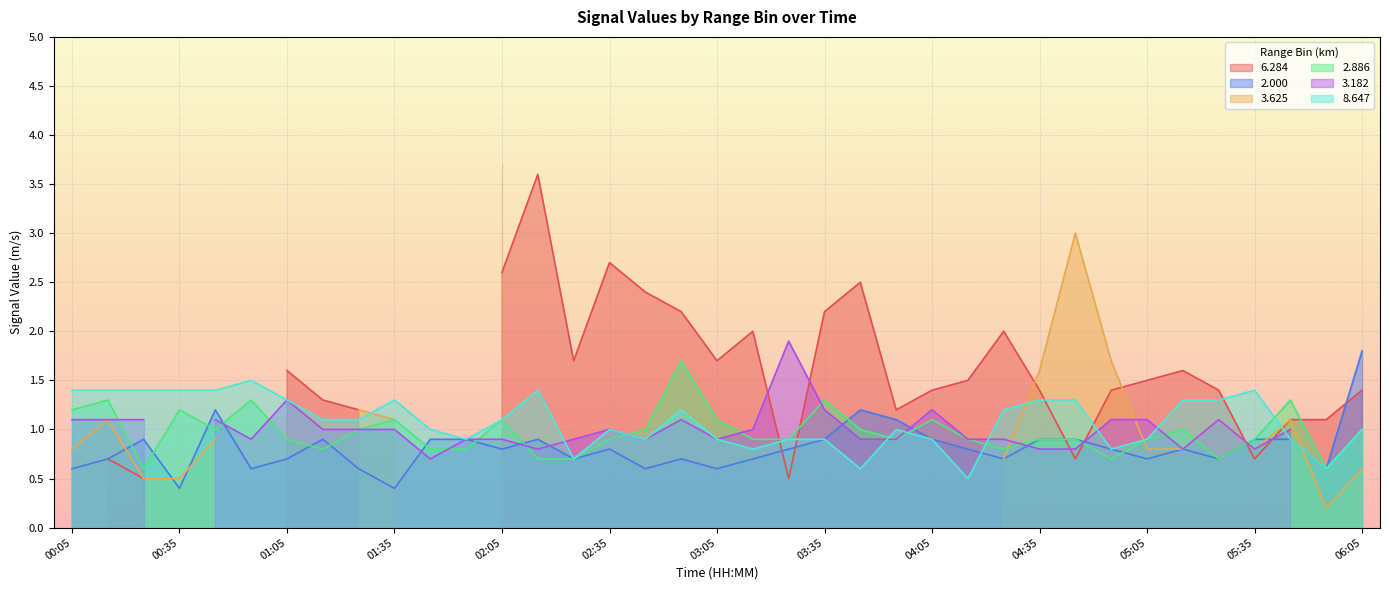

Read the  2.000 value at 05:05.

0.7